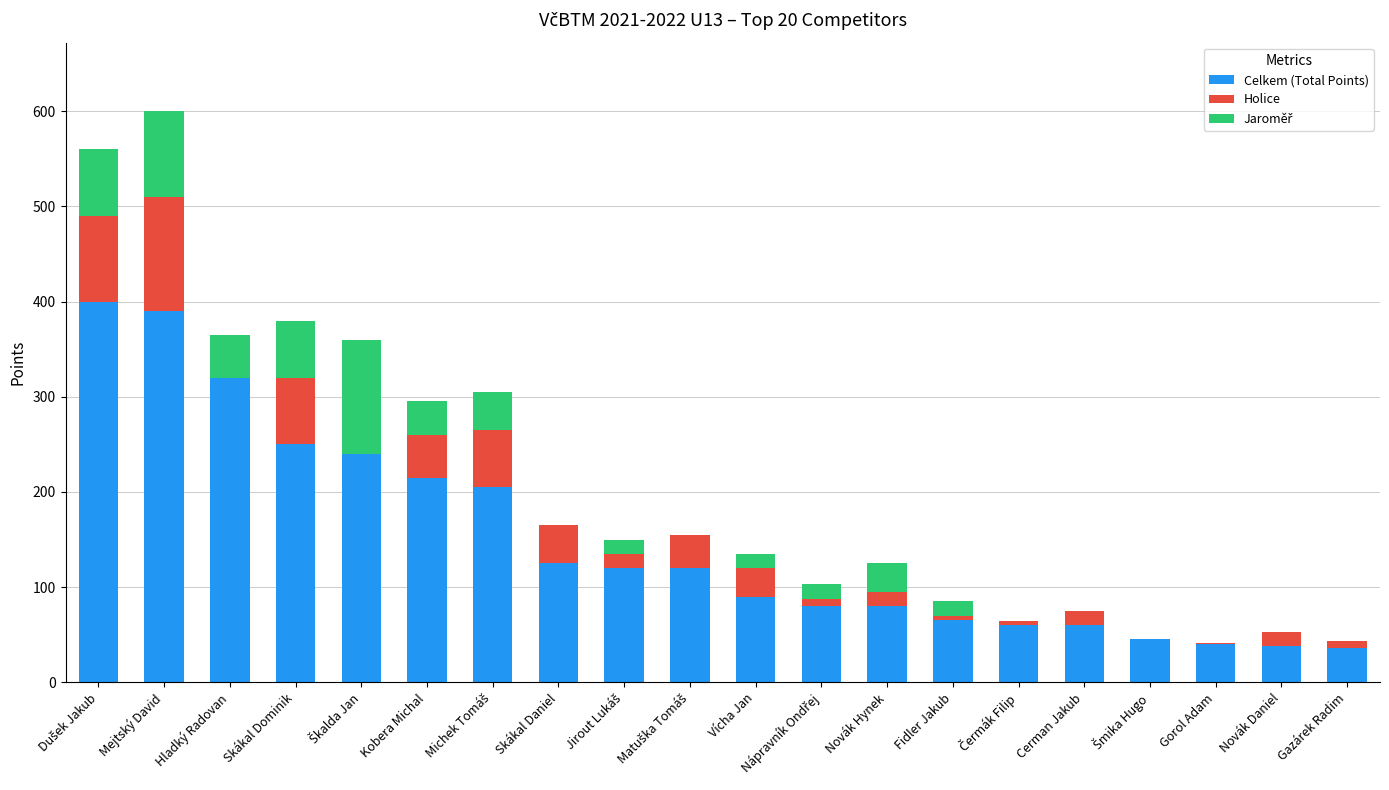

How many data points does each series have?

20